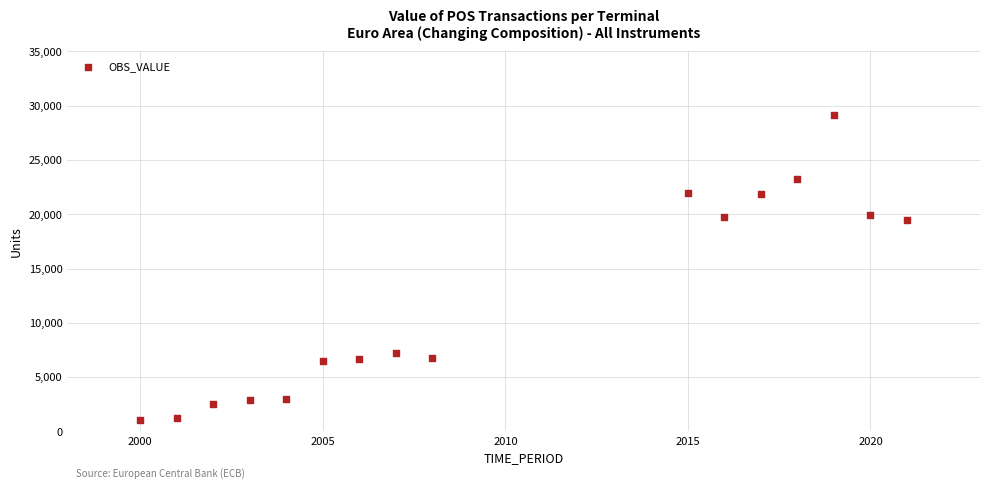

What is the range of X values (max minus min)?

21.0